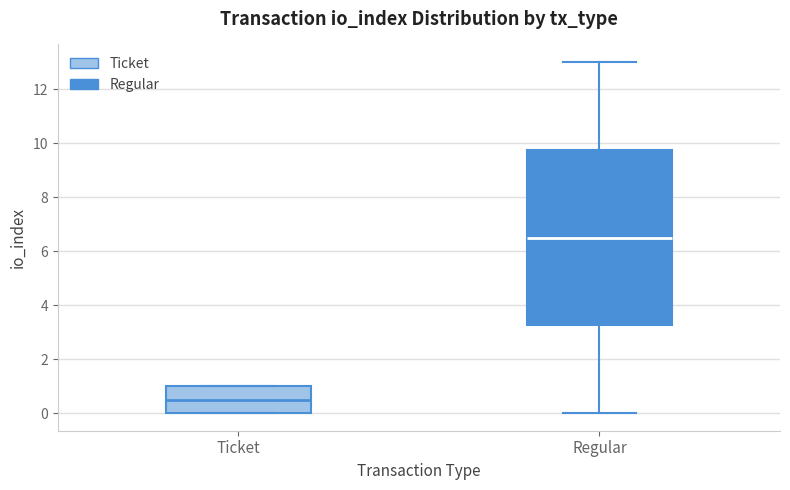

Which box has the lowest median line?

Ticket